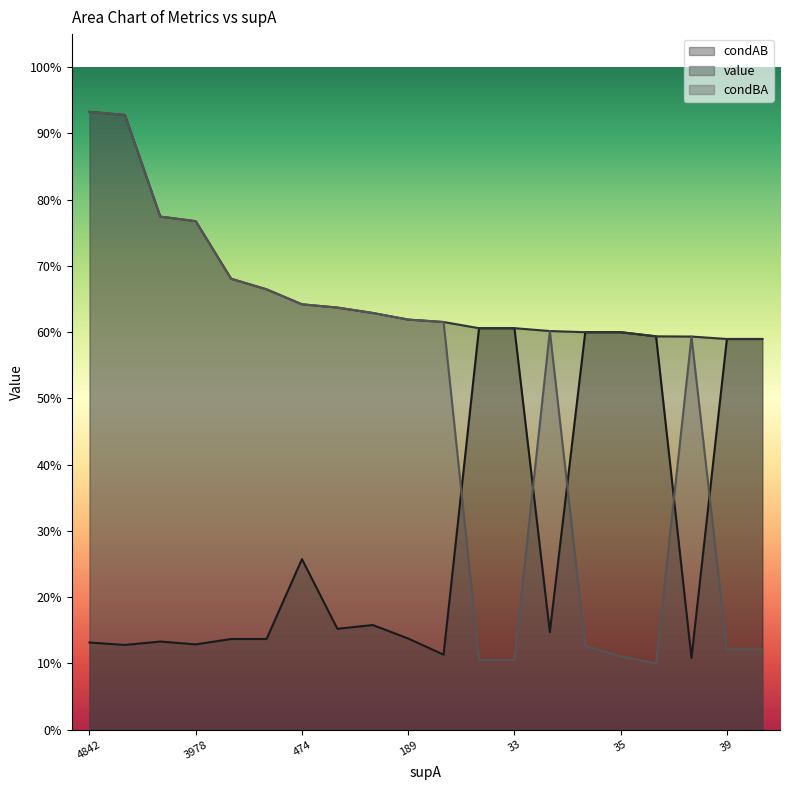

What are all the series names shown in the legend?

condAB, value, condBA